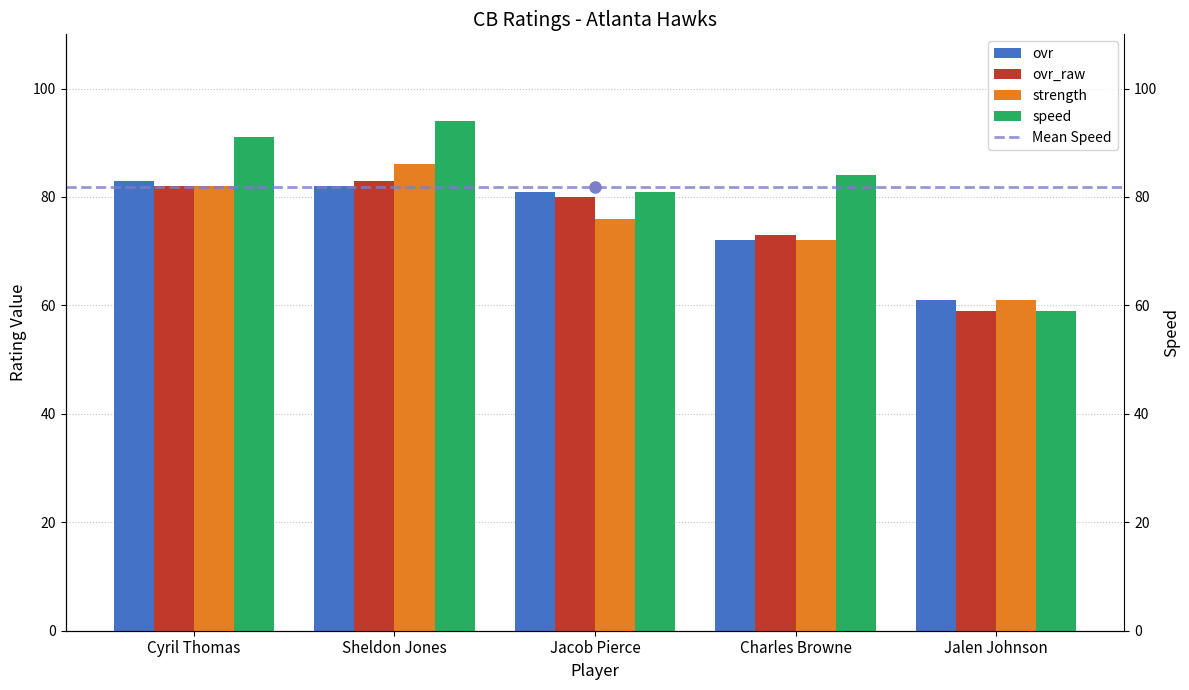

Does the chart contain any negative values?

No